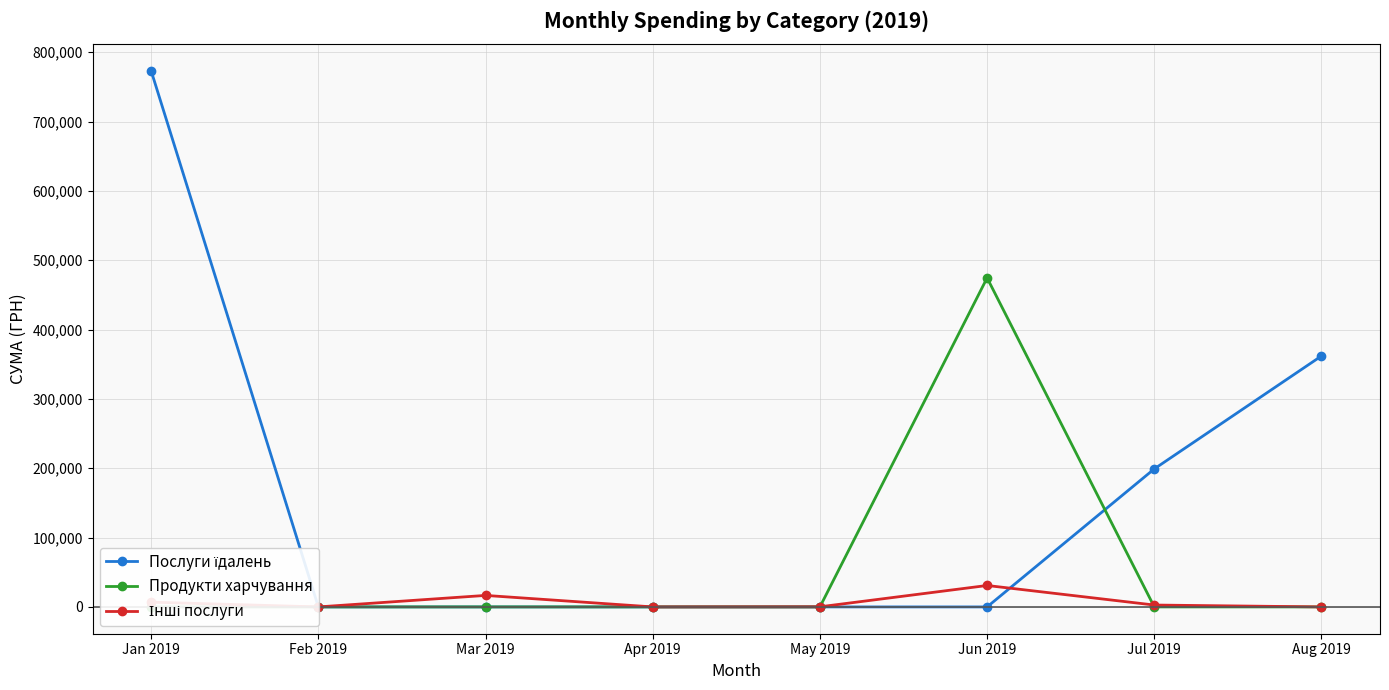

What position from the left is May 2019?

5